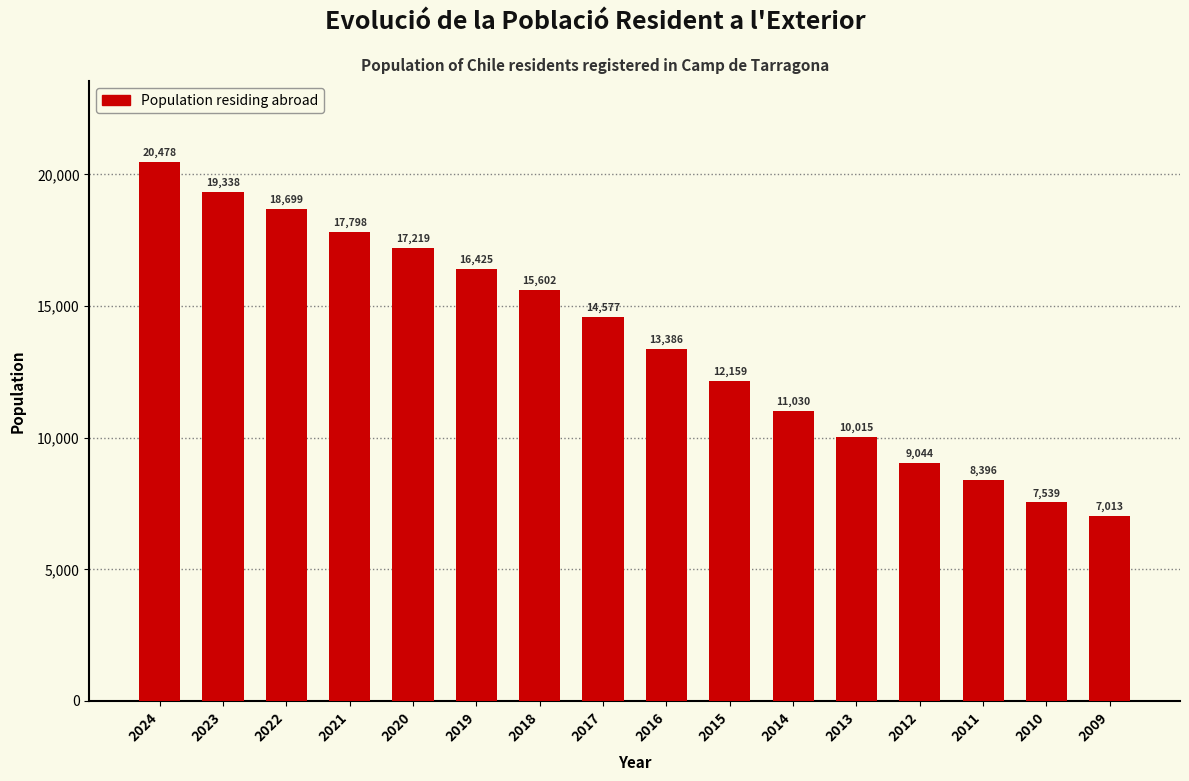

Reading right to left, transcribe all the data shown in this chart.

2009=7013	2010=7539	2011=8396	2012=9044	2013=10015	2014=11030	2015=12159	2016=13386	2017=14577	2018=15602	2019=16425	2020=17219	2021=17798	2022=18699	2023=19338	2024=20478